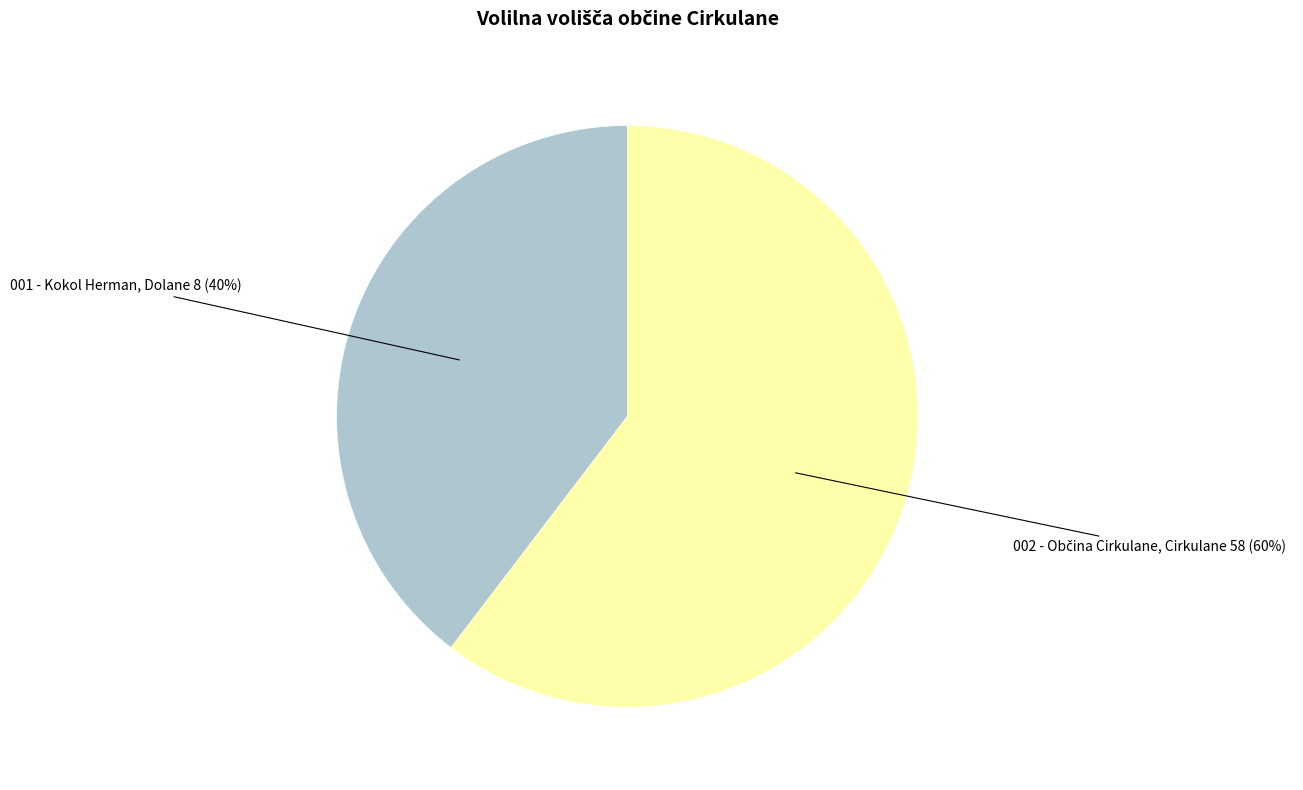

Is 001 - Kokol Herman, Dolane 8 the majority of the pie?

No